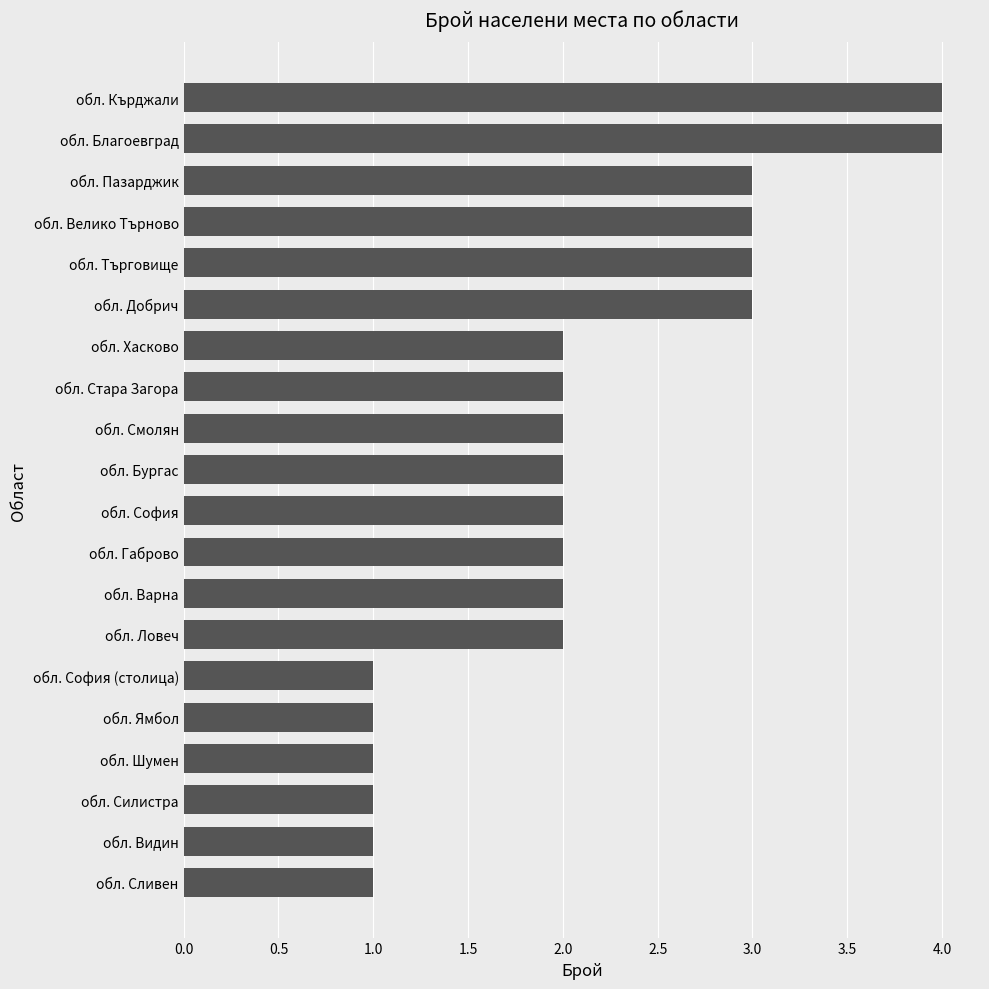

How many series are shown in this chart?

1